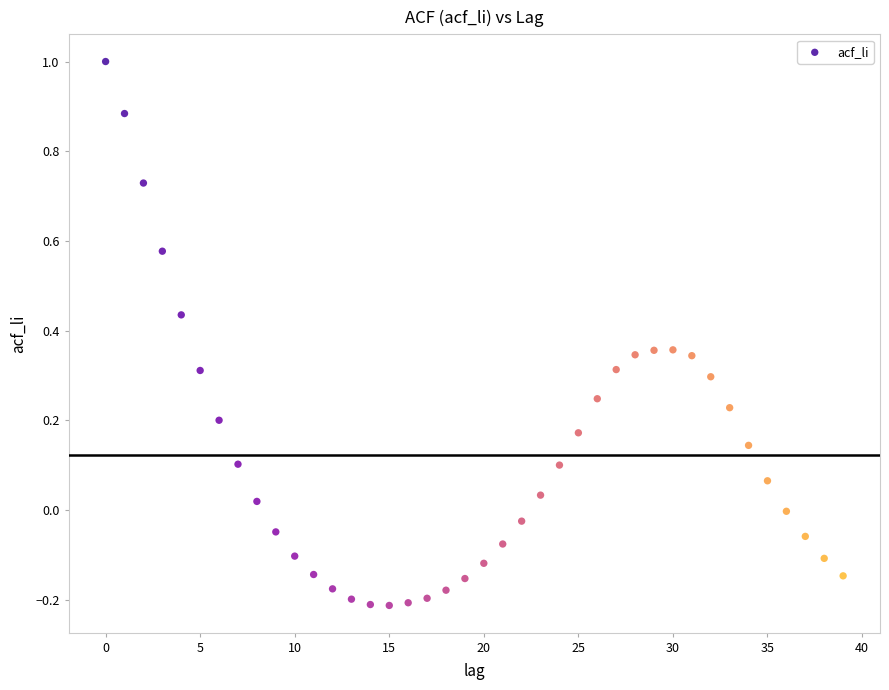

What is the range of Y values (max minus min)?

1.2